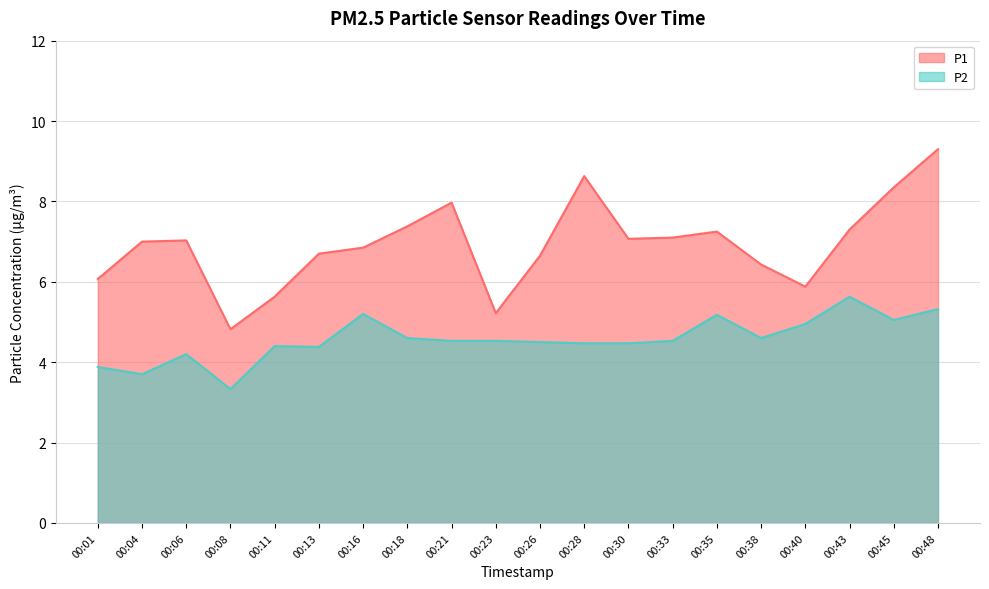

What is the difference between the P2 values at 00:04 and 00:23?

0.8